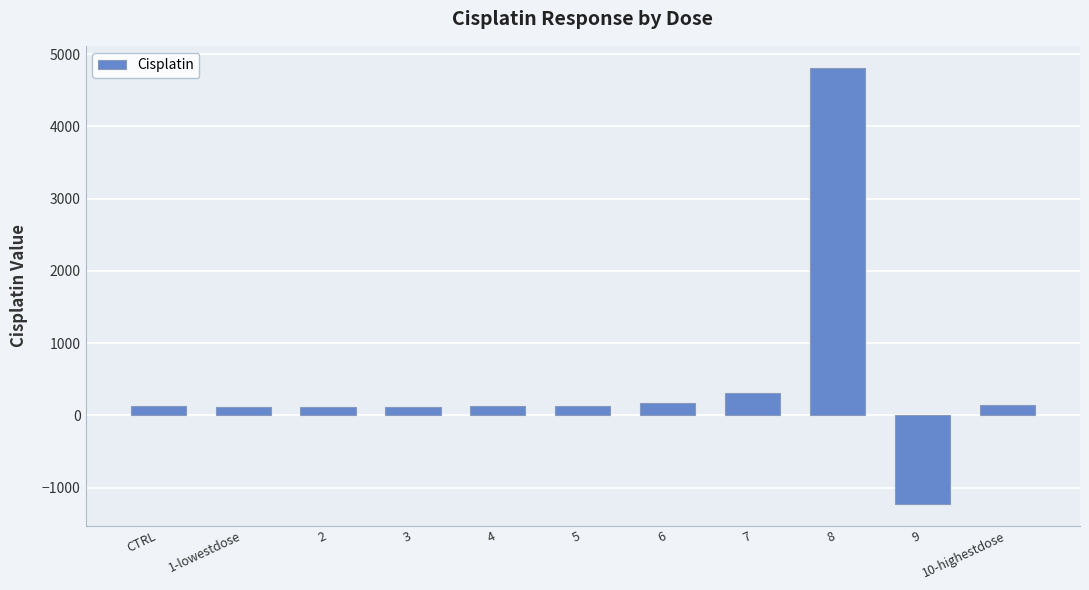

How many negative values are there?

1